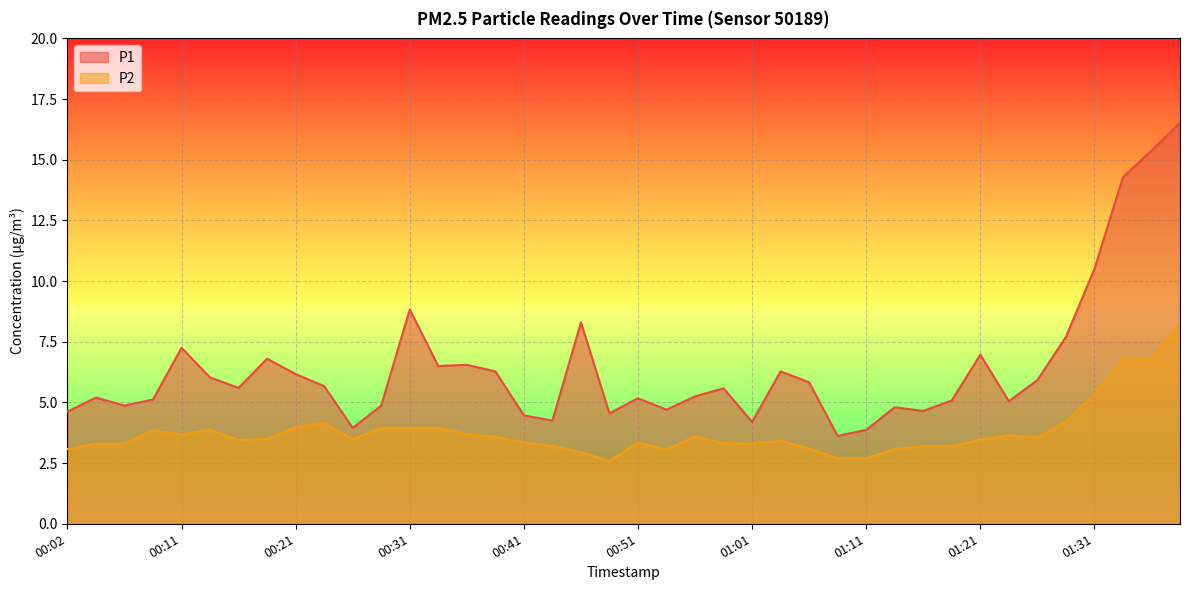

What is the greatest value displayed?

16.5